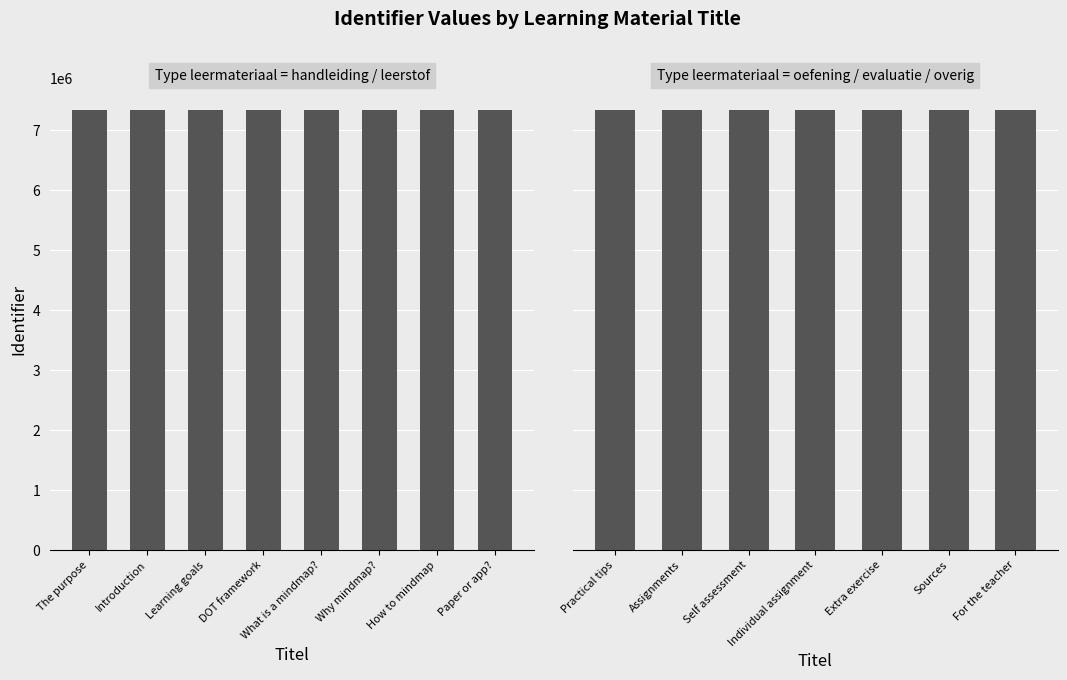

What is the label of the 13th bar from the right?

Learning goals